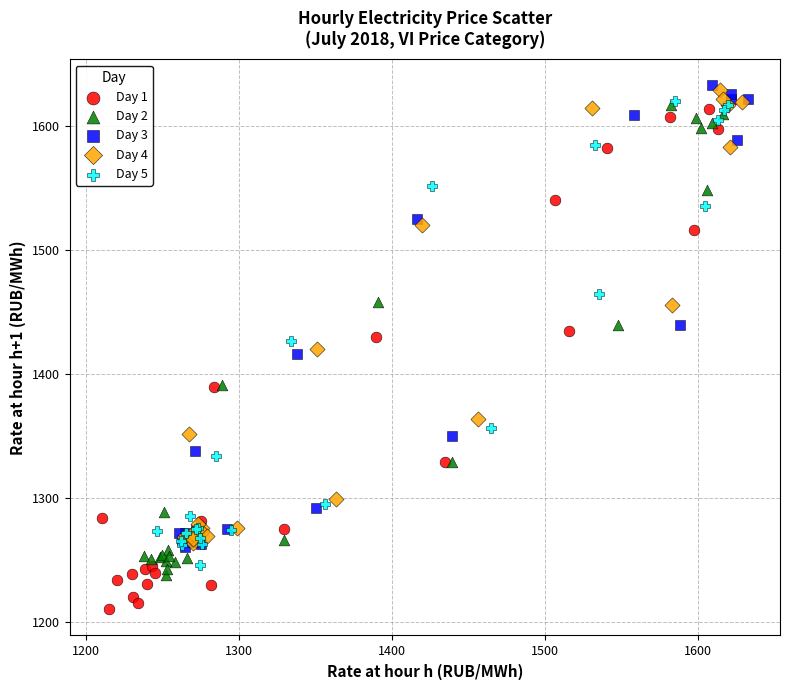

What are all the series names shown in the legend?

Day 1, Day 2, Day 3, Day 4, Day 5